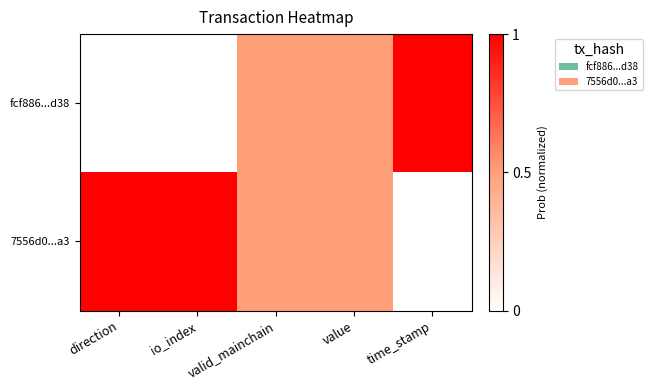

What is the total value across all series at value?

1.0